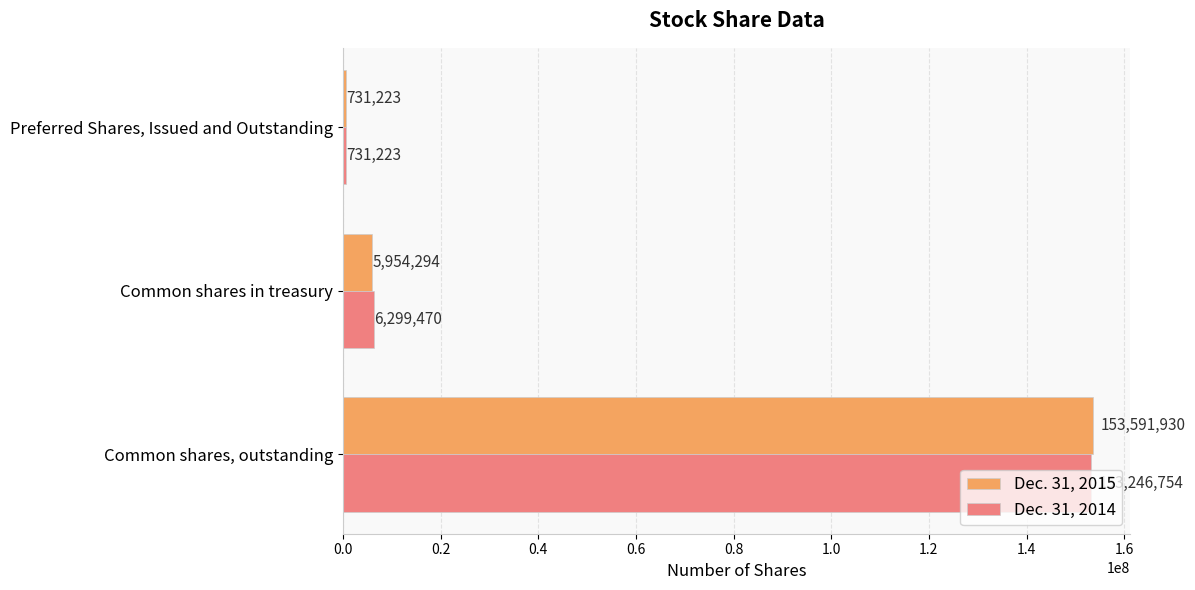

Is it true that Dec. 31, 2015 equals 731223 at Preferred Shares, Issued and Outstanding?

True